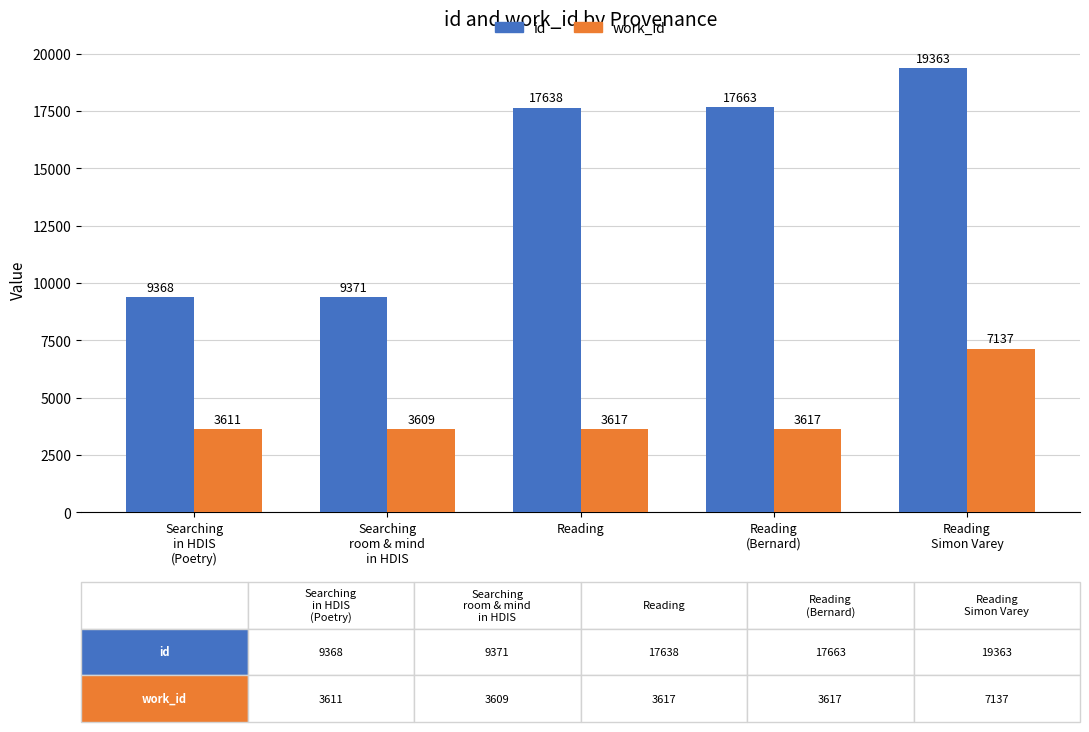

Where is id nearest to the value 14365?

Reading